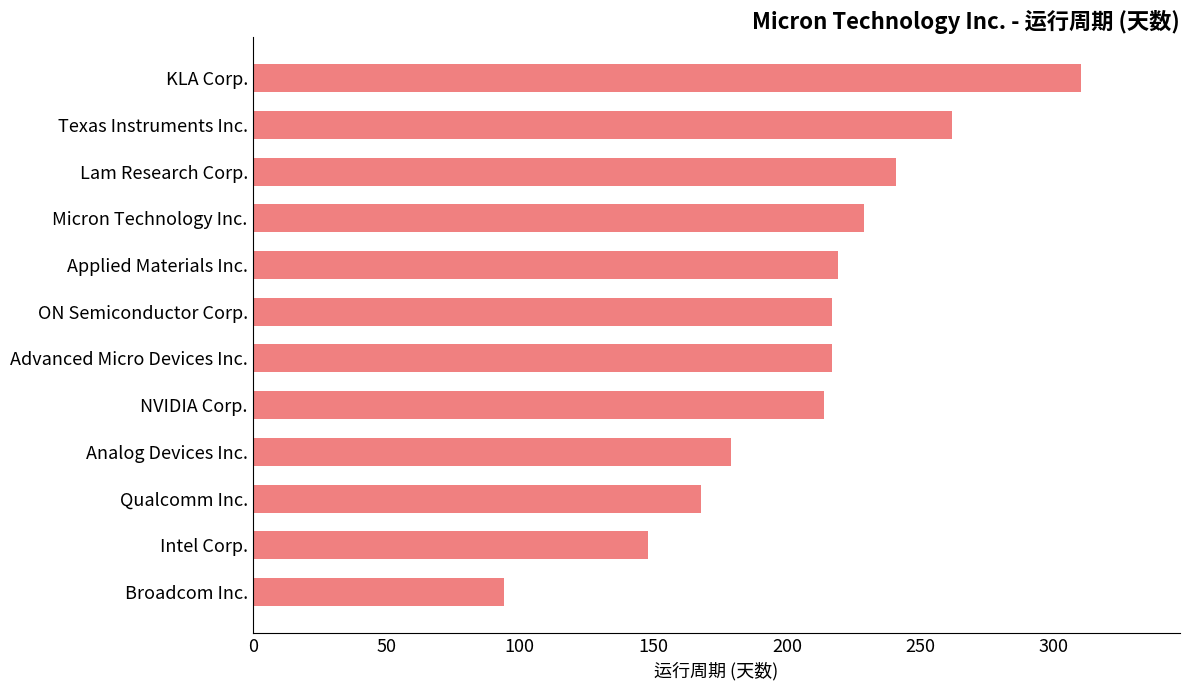

What is the difference between the maximum and minimum values?

216